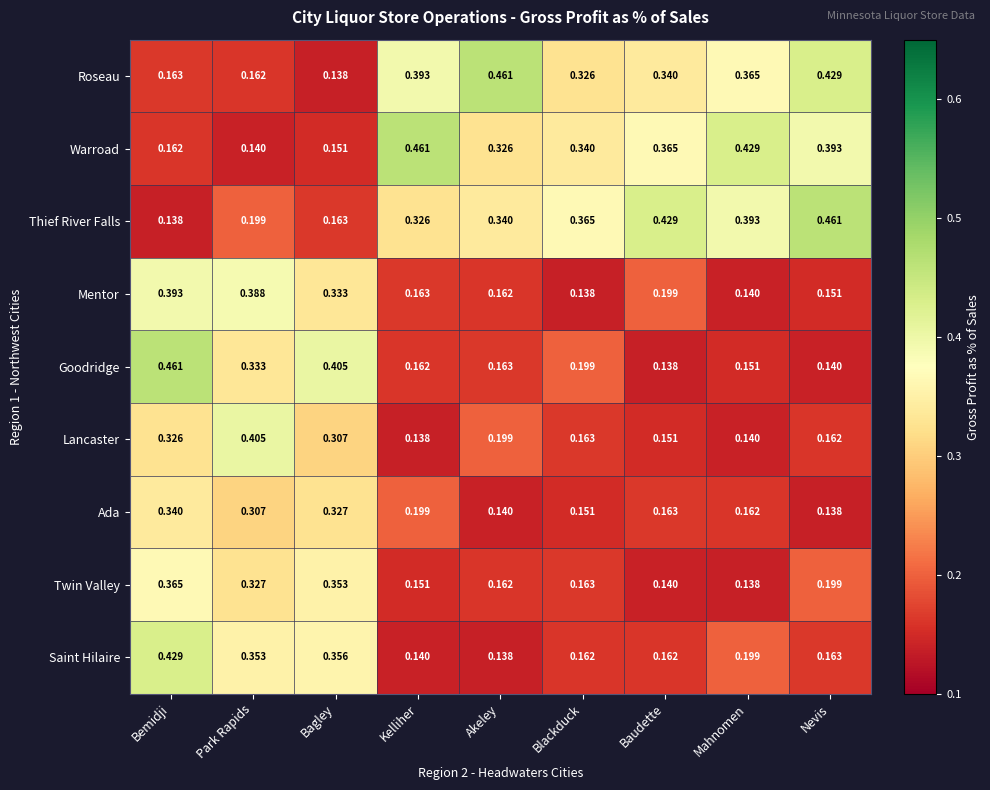

What is the total value across all series at Blackduck?

2.0